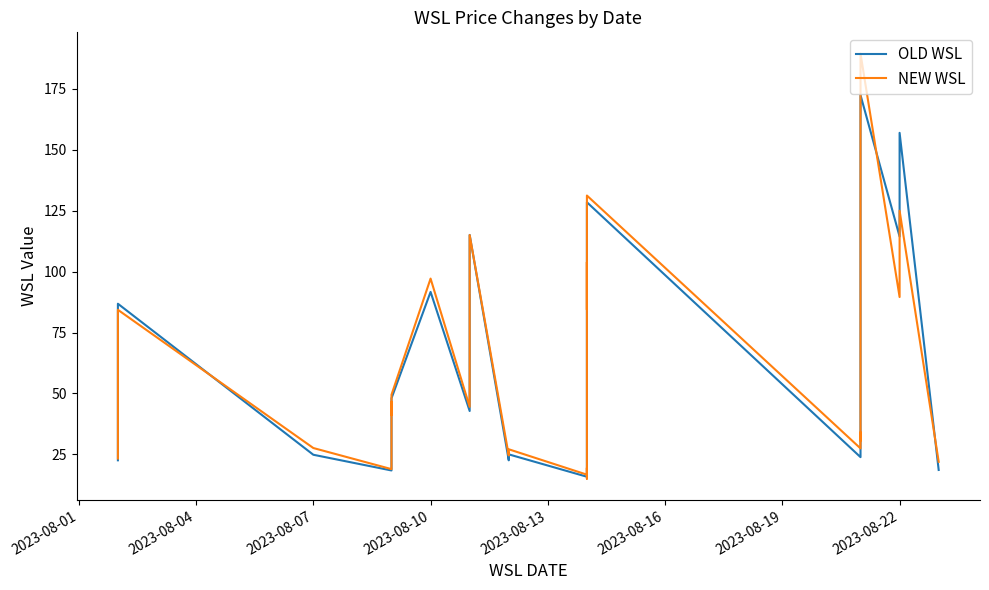

Is it true that NEW WSL equals 50.4 at 33?

False